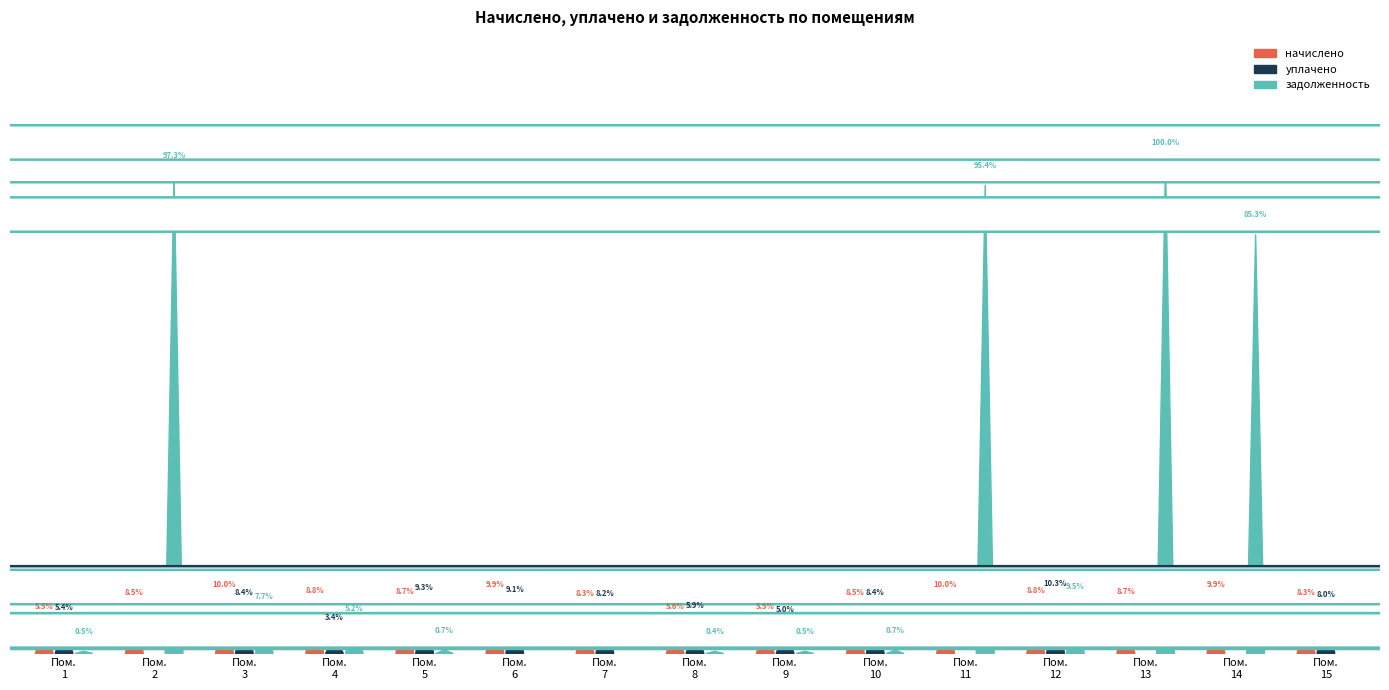

Rank the series by their maximum value, from lowest to highest.

начислено, уплачено, задолженность